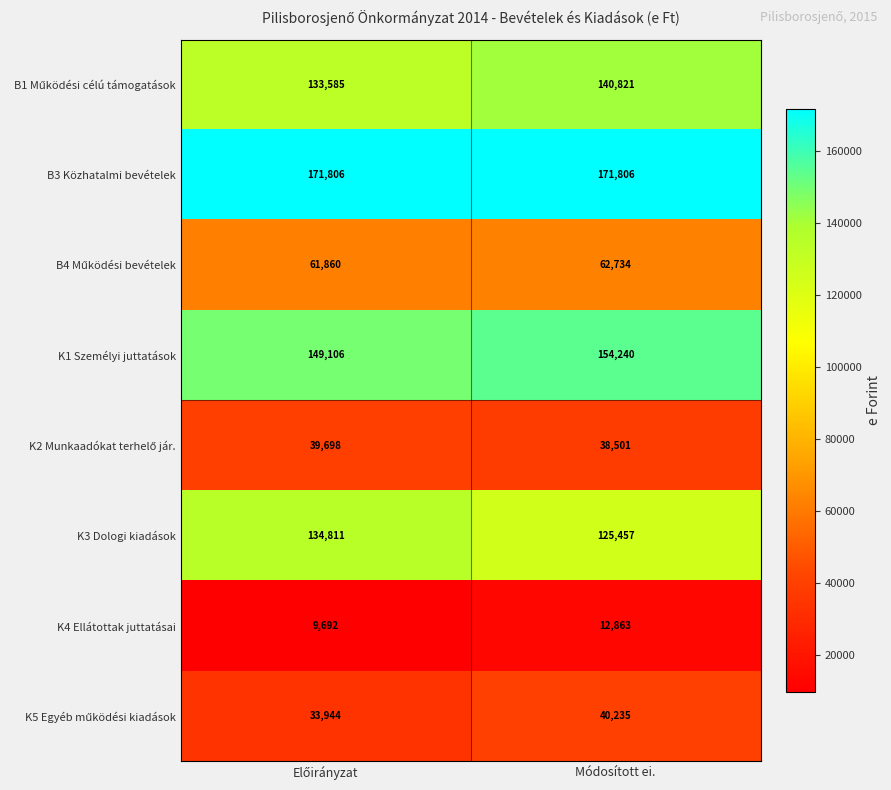

Is it true that B3 Közhatalmi bevételek equals 38682 at Módosított ei.?

False